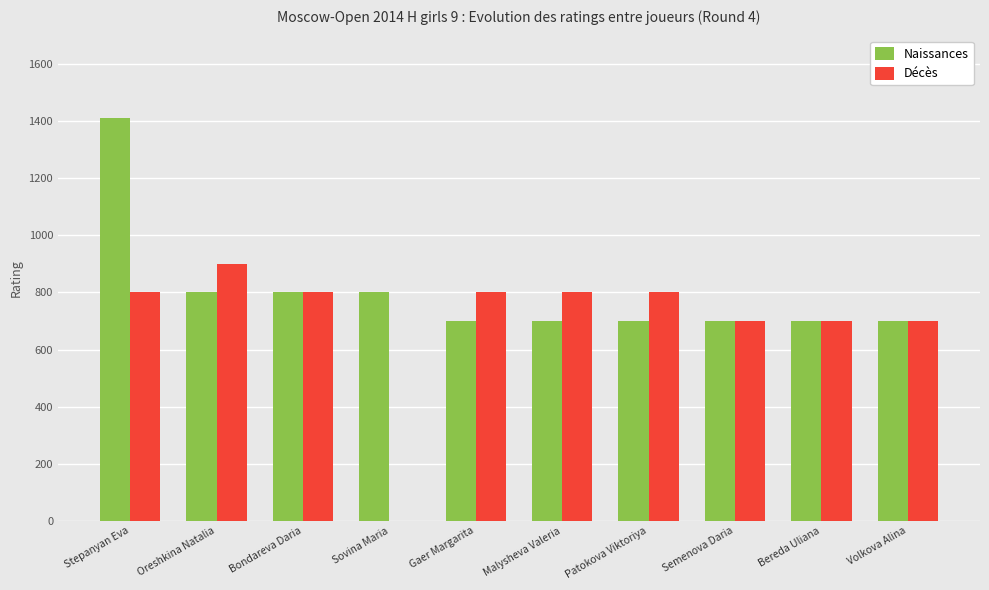

Read the Naissances value at Bereda Uliana.

700